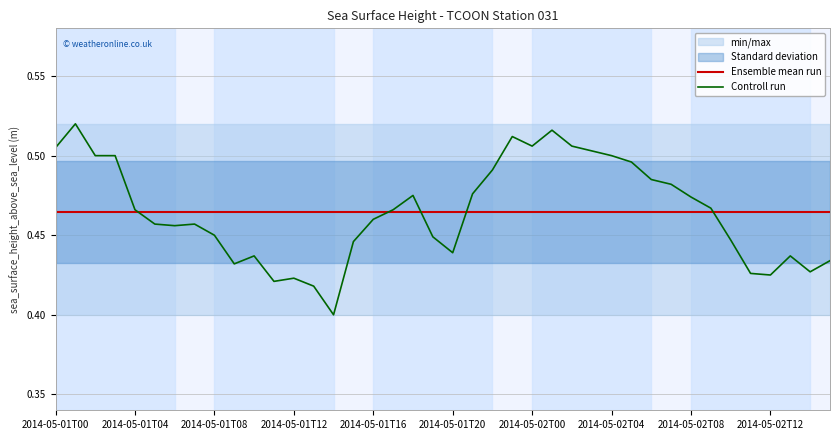

Is it true that Controll run equals 0.2 at 2014-05-02T12?

False